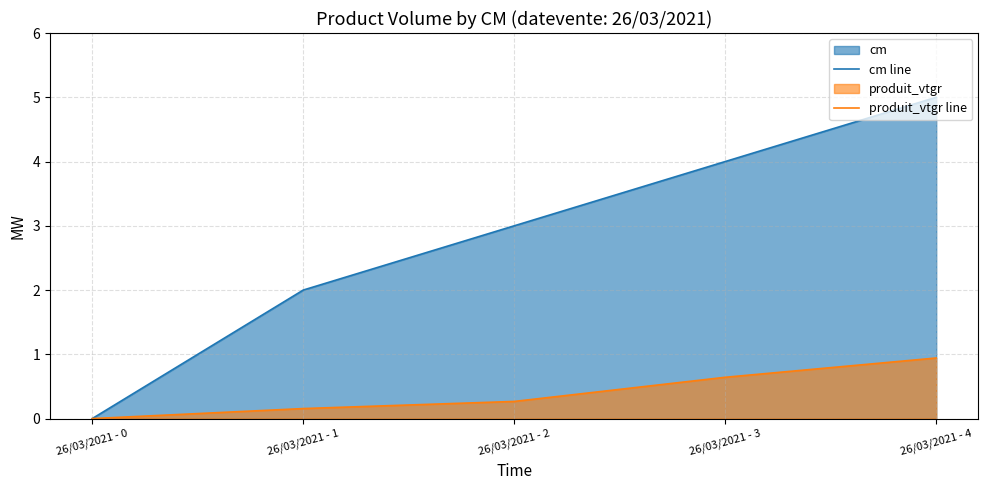

How many lines are shown in the chart?

2